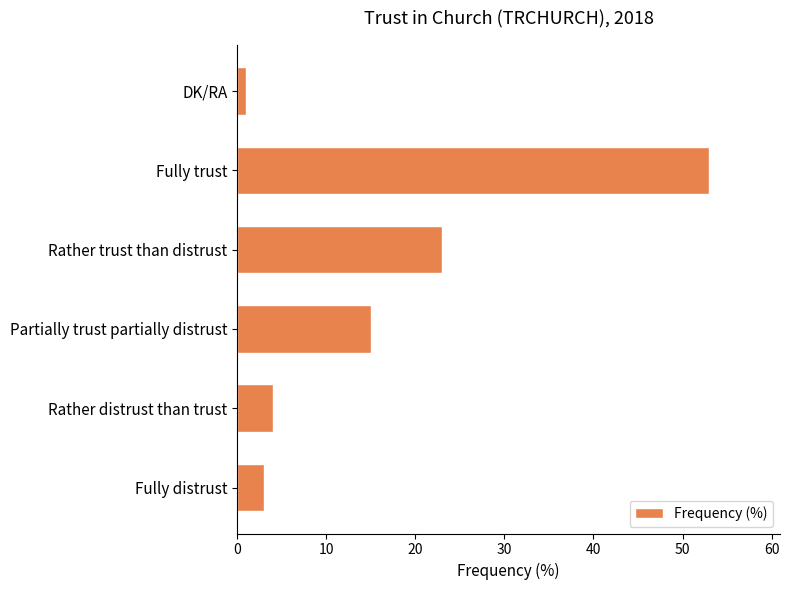

Is it true that the value at Rather distrust than trust is 6?

False